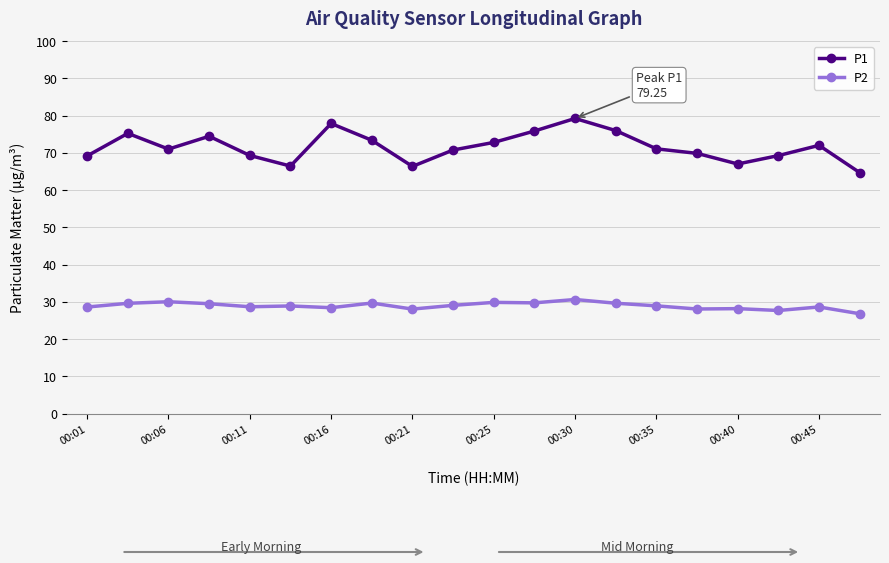

True or false: P1 and P2 cross at least once.

False